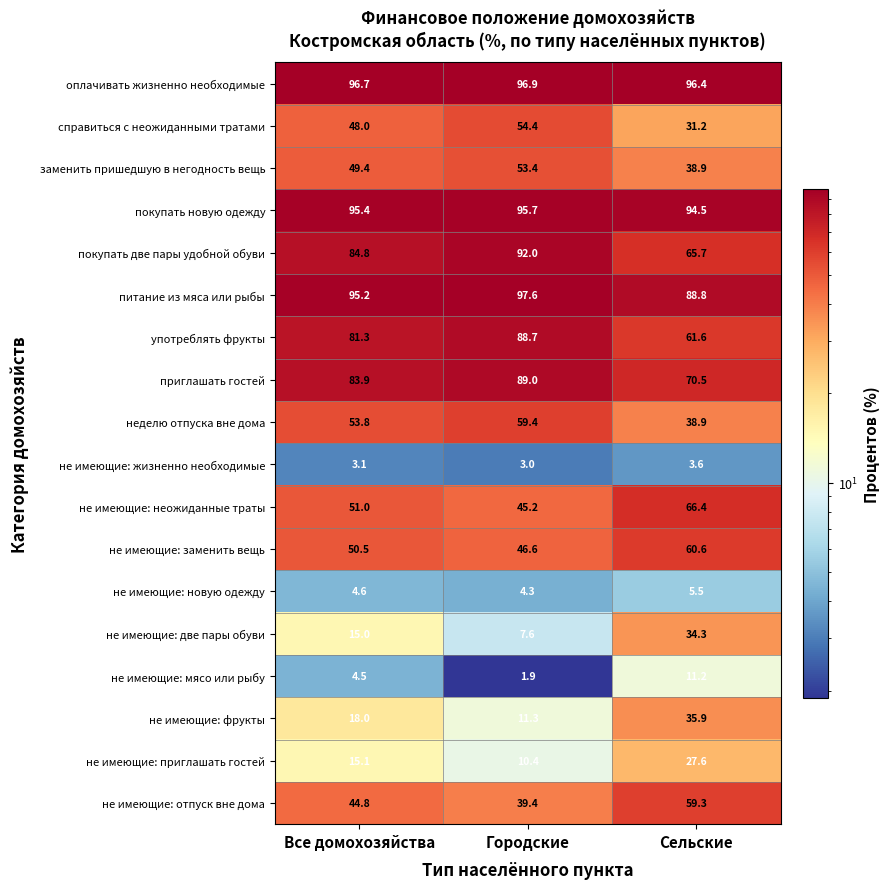

What is the lowest value of the покупать новую одежду series?

94.5